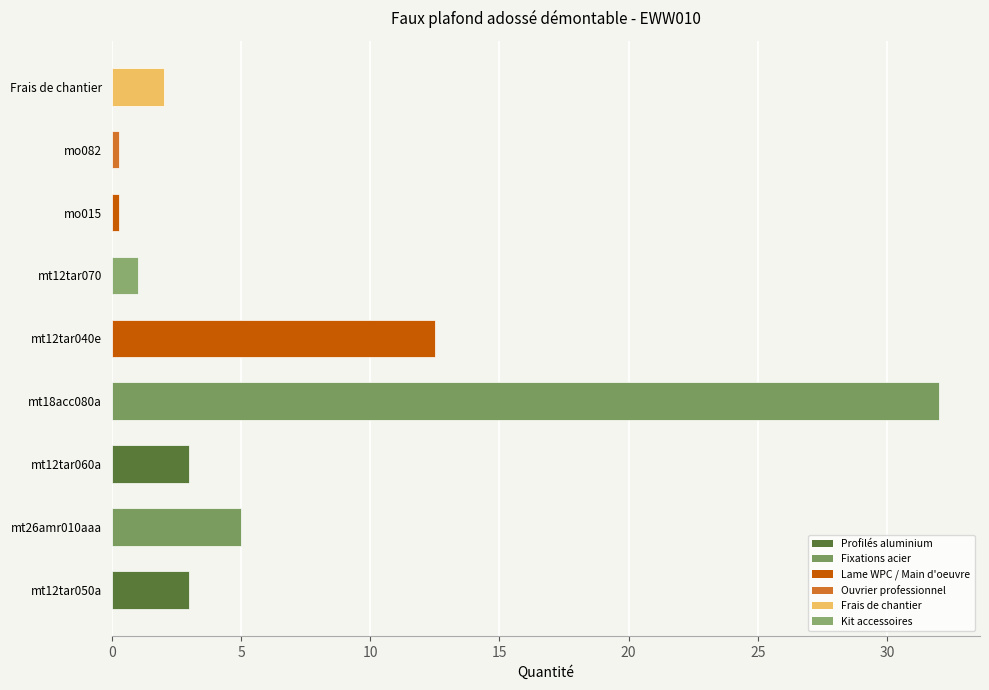

How many data points does each series have?

9